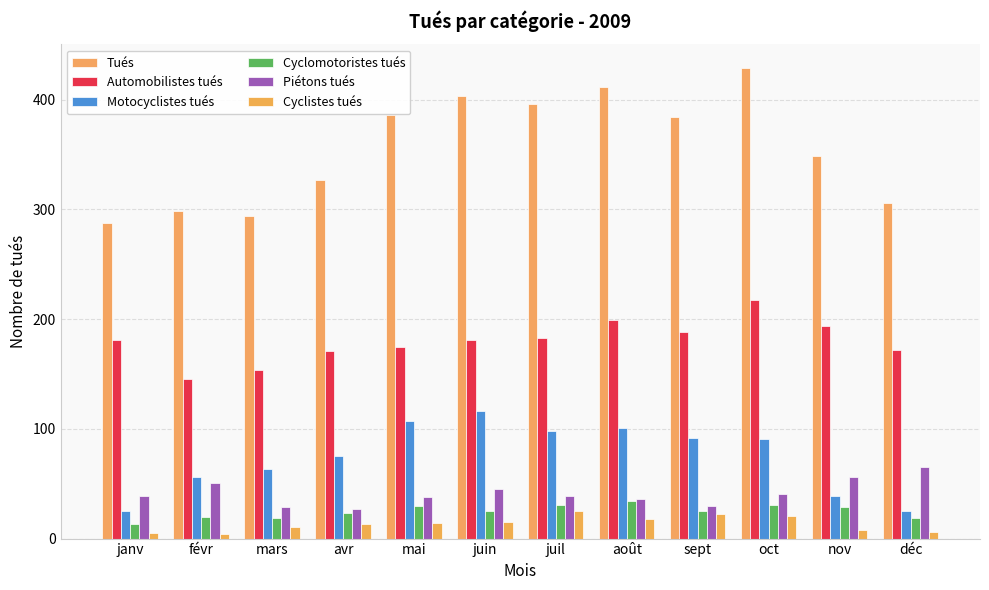

Which has a higher value, mars or août?

août